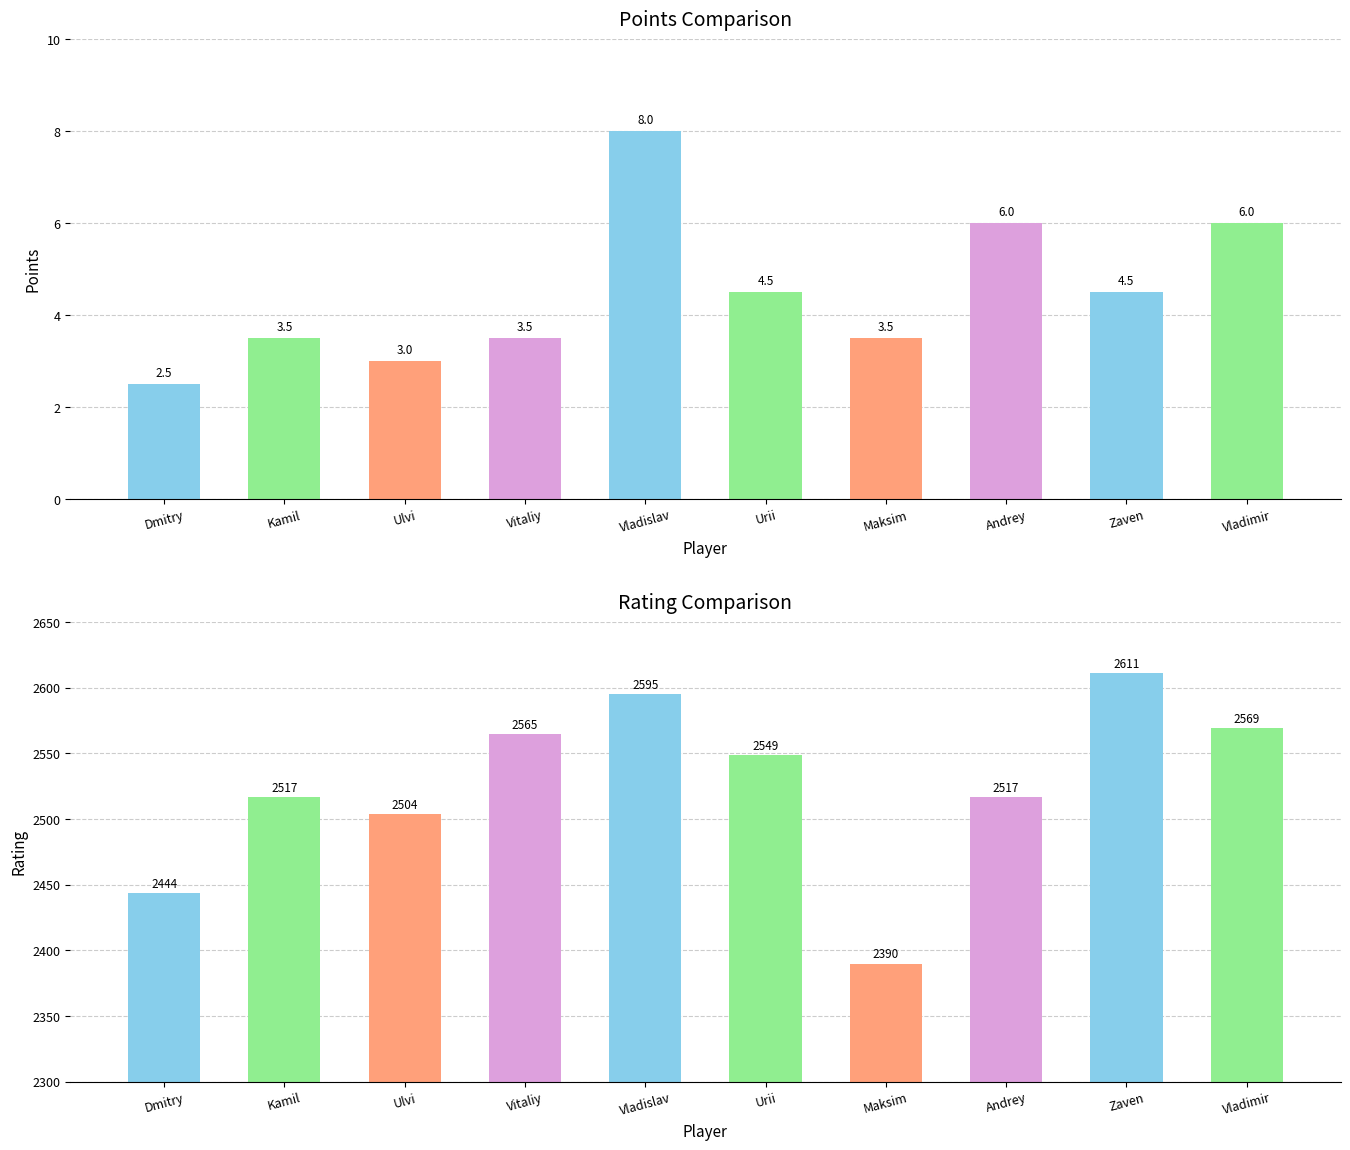

What is the sum of all Points values?

45.0